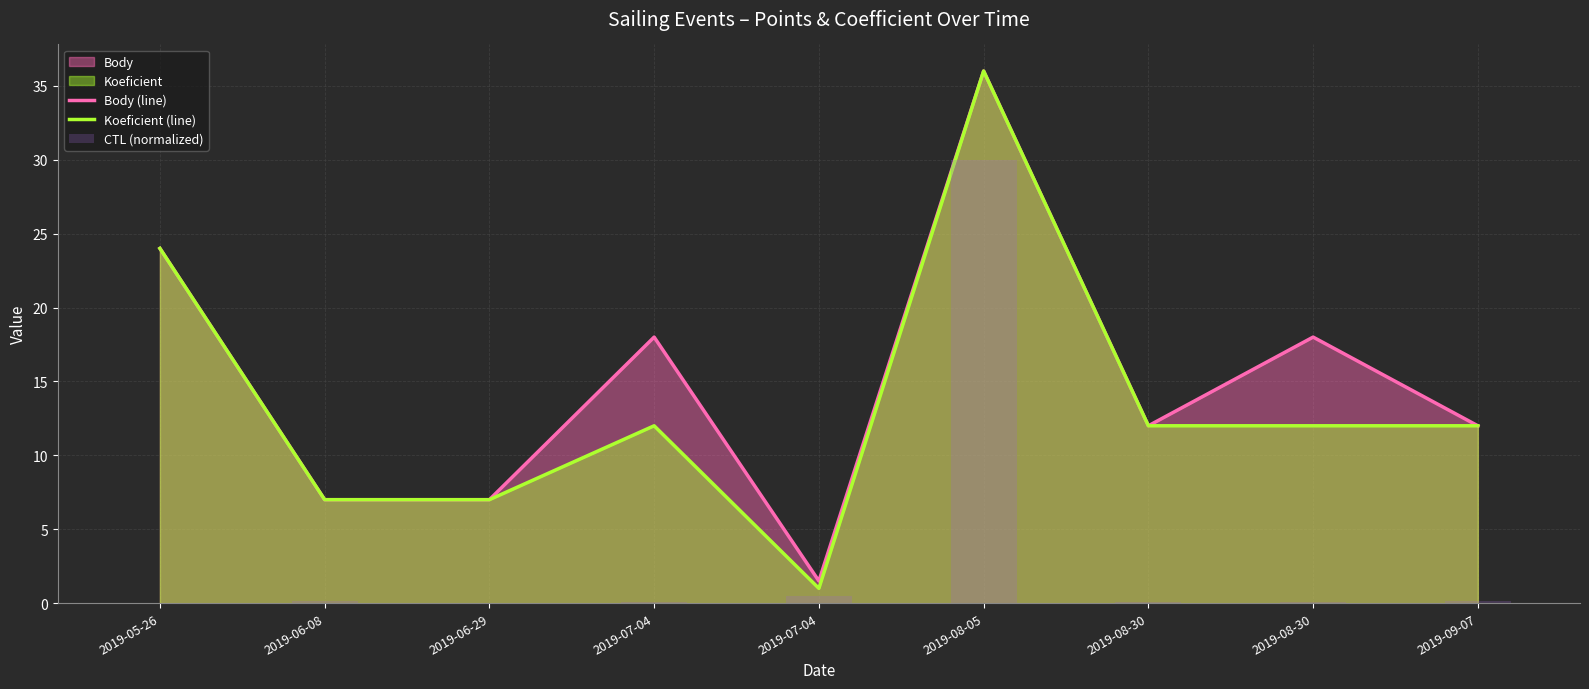

Which series has the largest total across all categories?

Body (line)